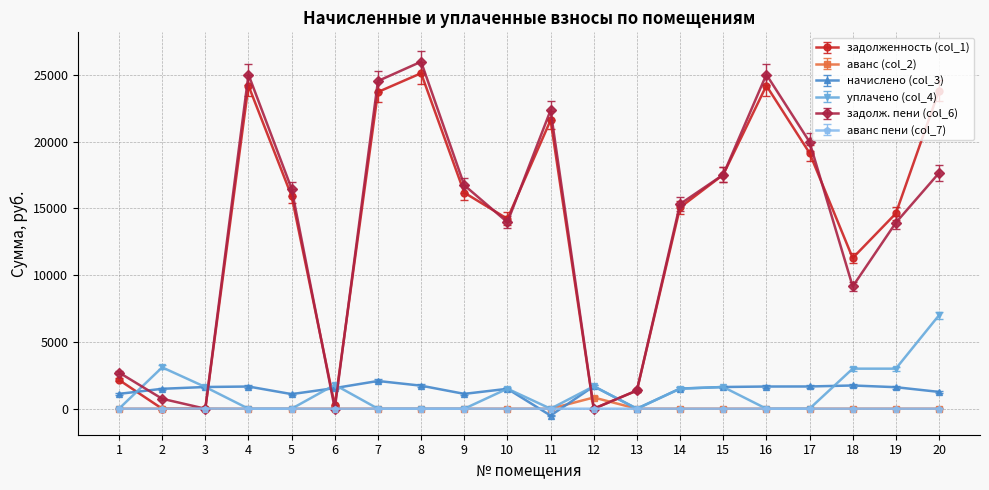

The задолженность (col_1) series shows 1364.7 at 13. True or false?

True